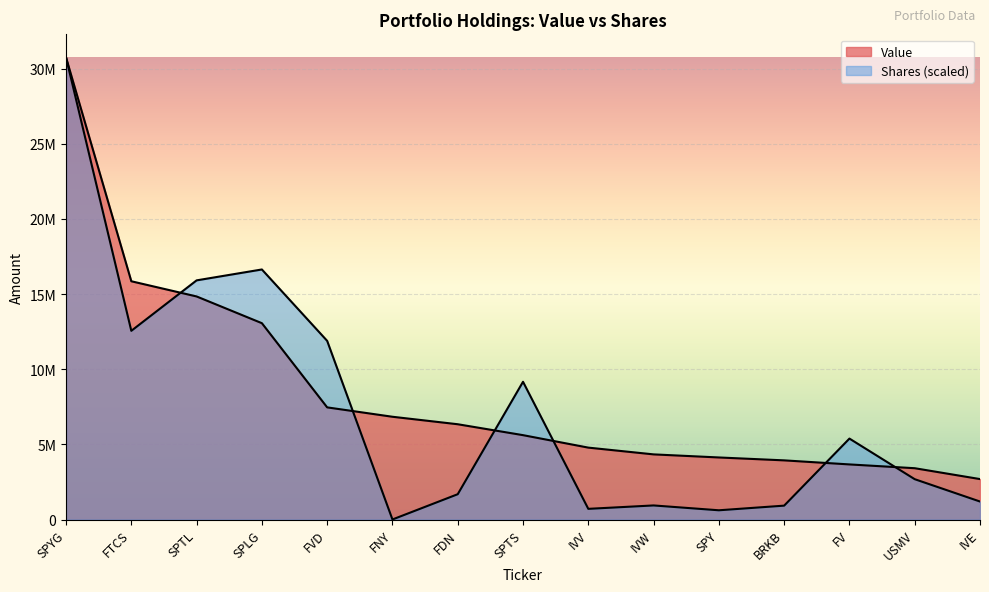

What is the spread (max minus min) of values at SPTS?

3551057.2